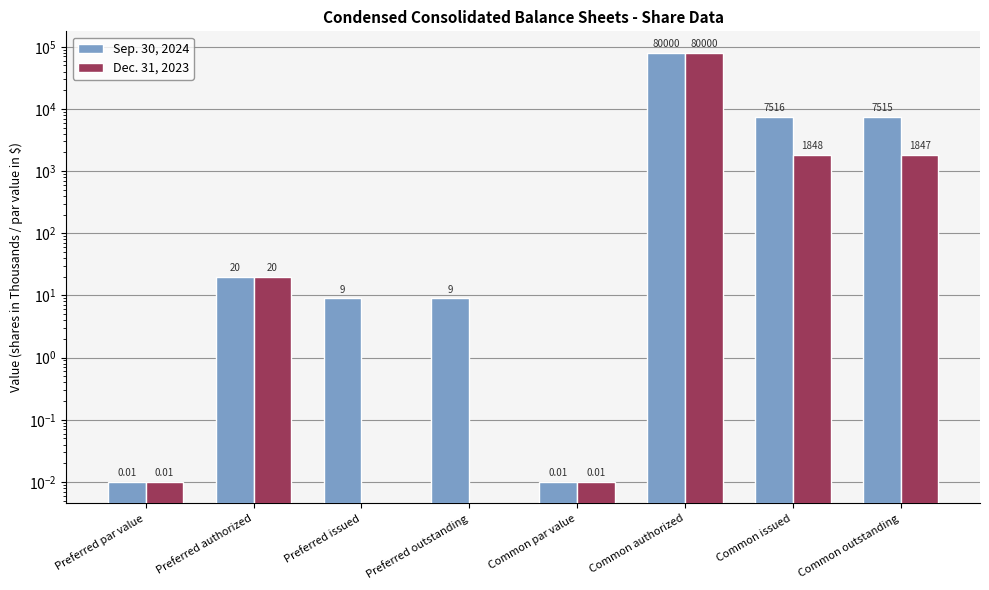

Which series has the largest range (max minus min)?

Dec. 31, 2023